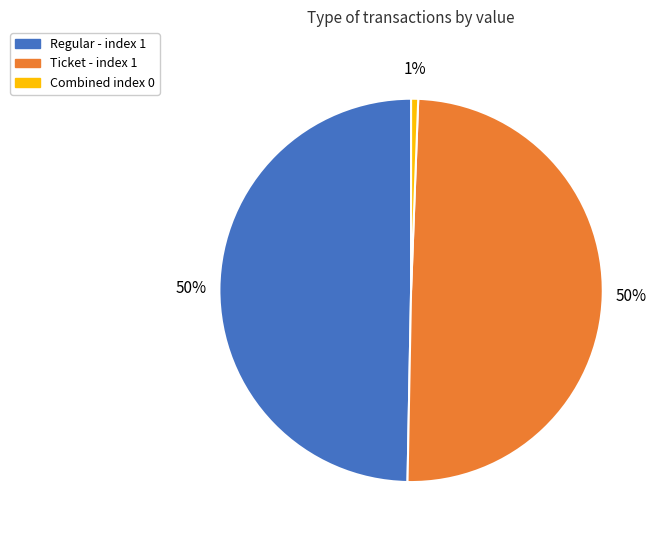

How many slices are in this pie chart?

3